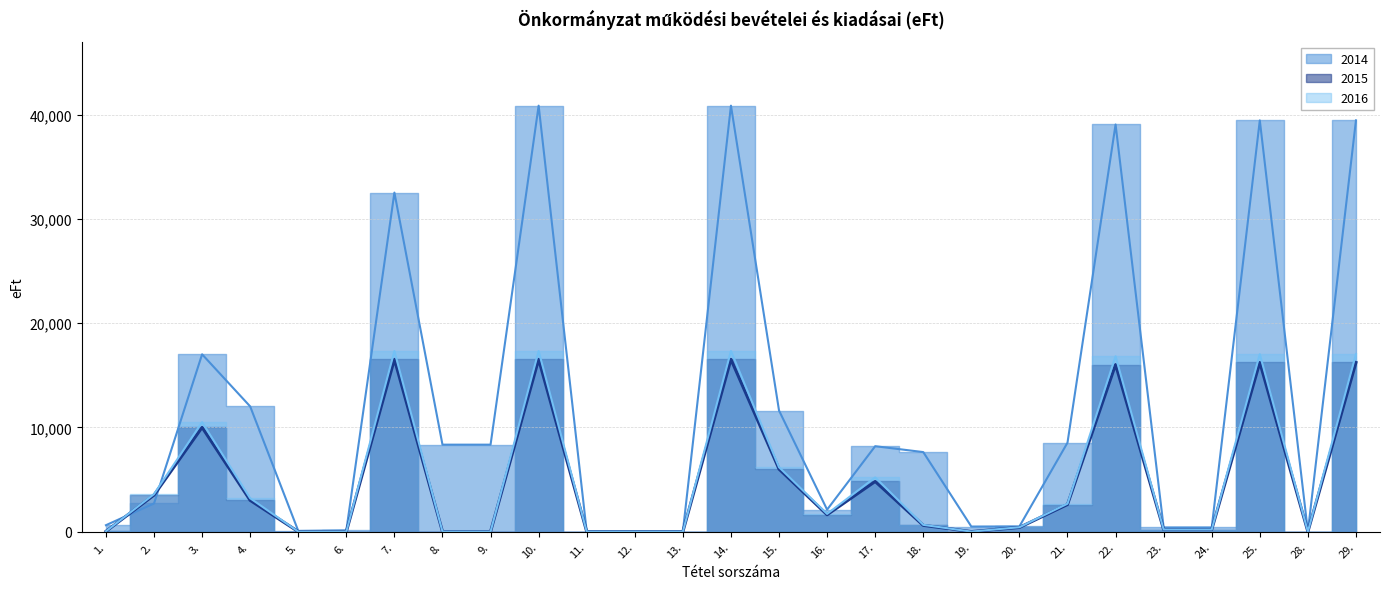

Does the chart display data point markers on the line(s)?

No